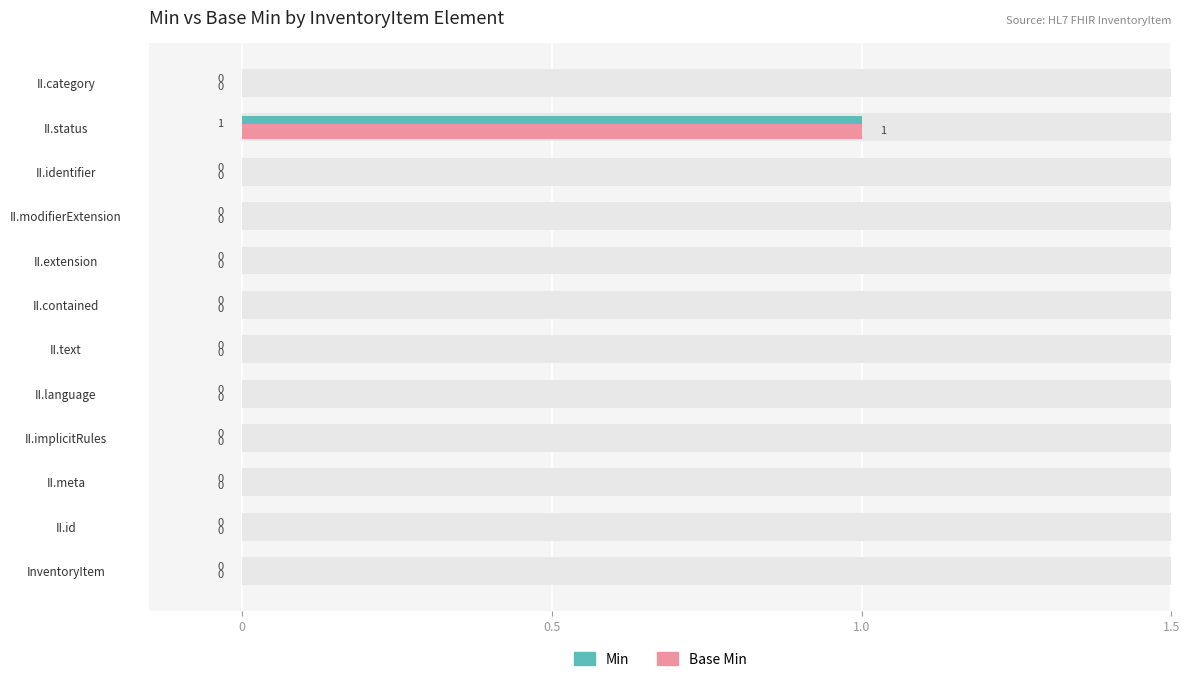

Which has a higher value, II.status or InventoryItem?

II.status